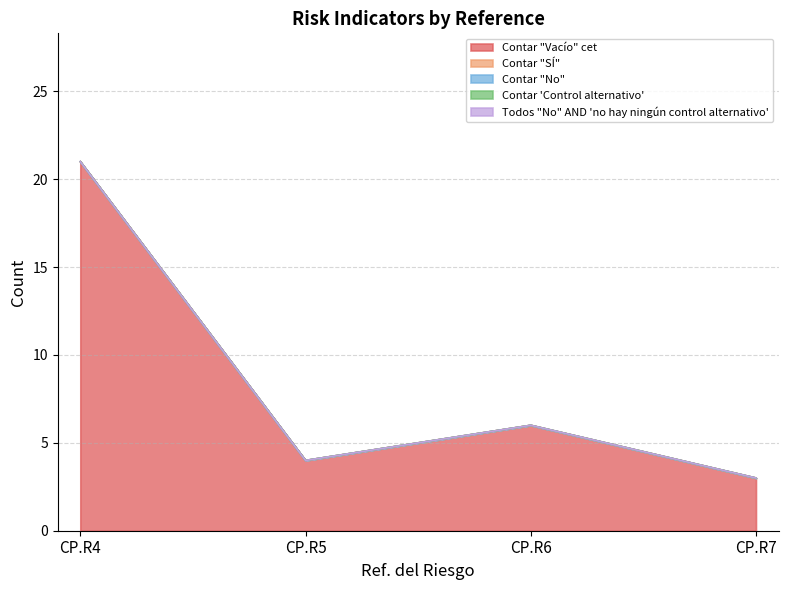

Is the value of Contar 'Control alternativo' at CP.R4 greater than the value of Todos "No" AND 'no hay ningún control alternativo' at CP.R4?

No